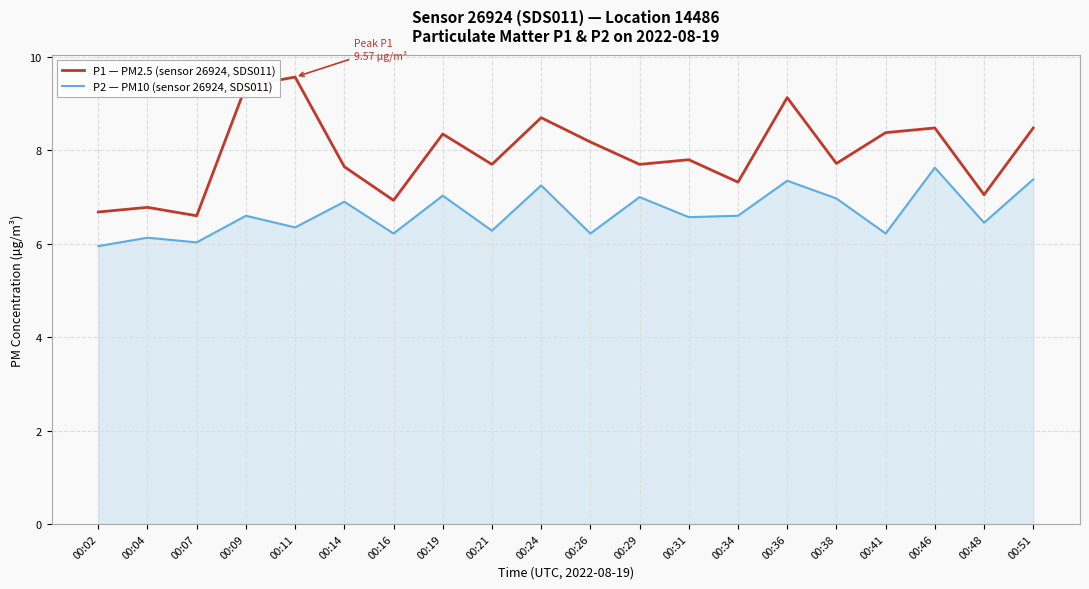

Where is the first local minimum for P2 — PM10 (sensor 26924, SDS011)?

00:07